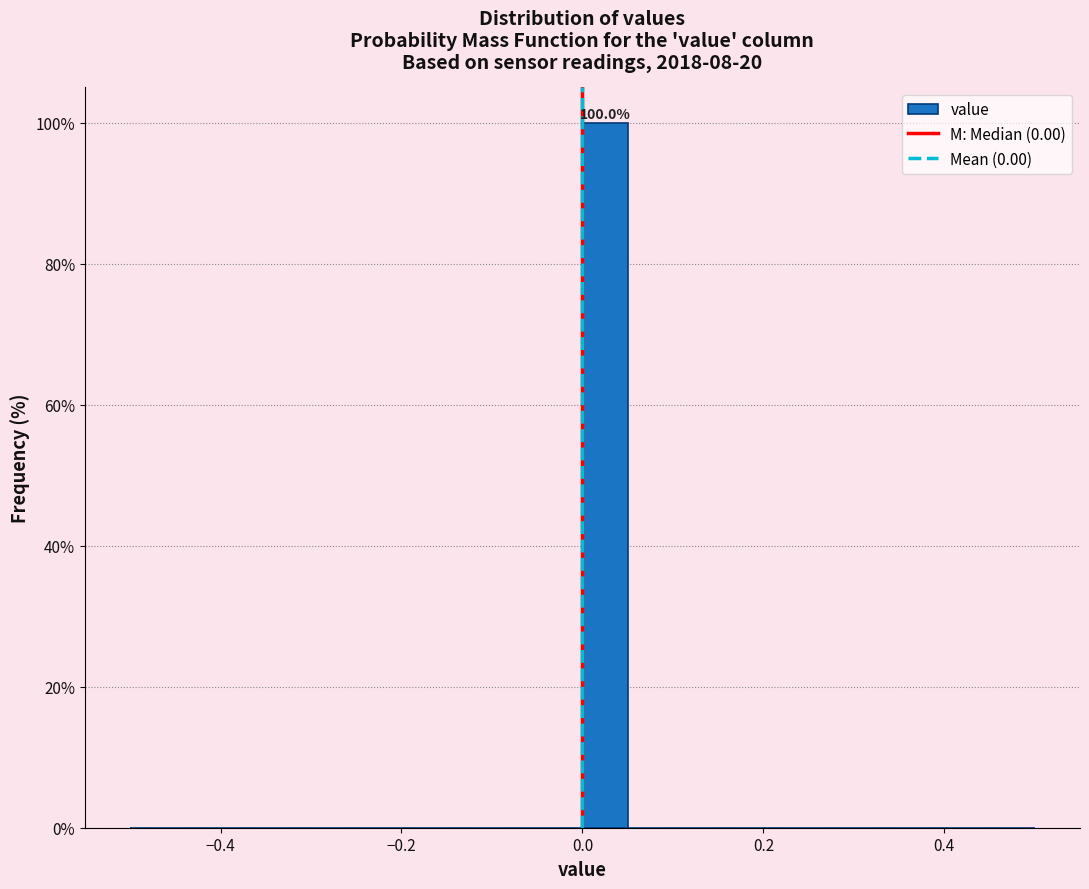

Read against the x-axis, roughly where is the centre of the tallest bar?

0.02